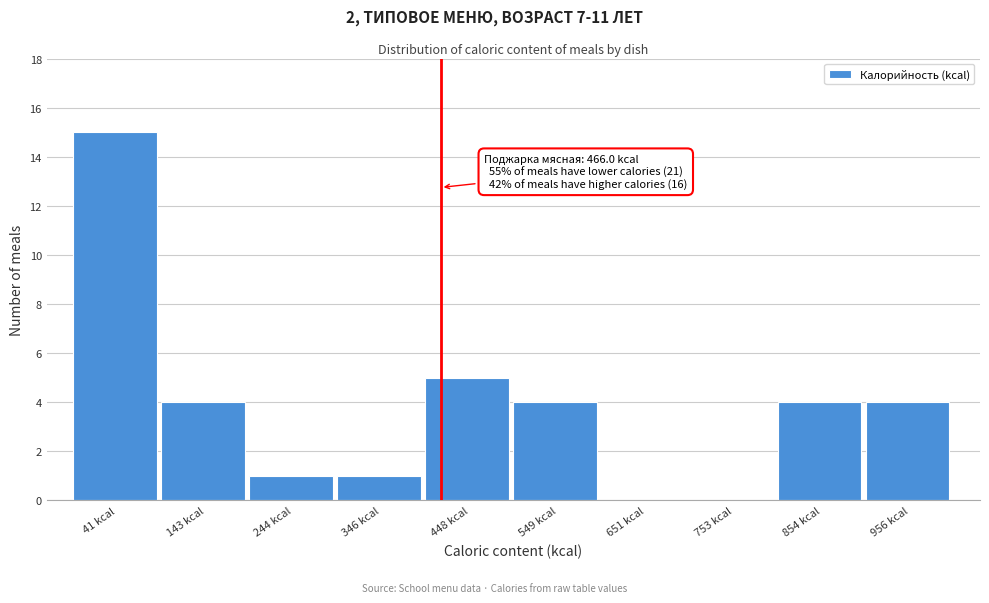

Reading left to right, extract all data points from this chart.

41 kcal=15	143 kcal=4	244 kcal=1	346 kcal=1	448 kcal=5	549 kcal=4	651 kcal=0	753 kcal=0	854 kcal=4	956 kcal=4